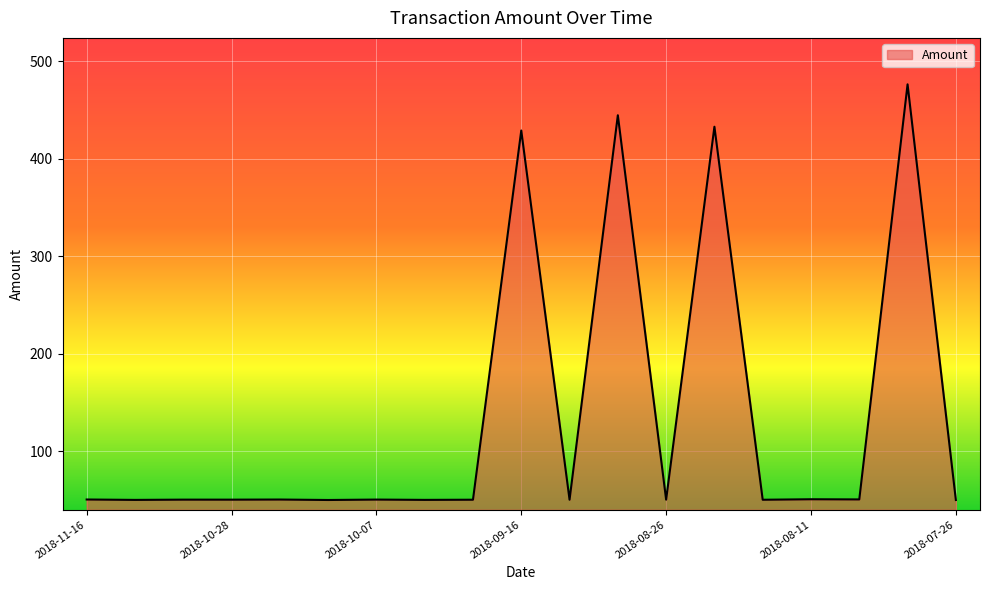

What is the maximum value shown in the chart?

476.1